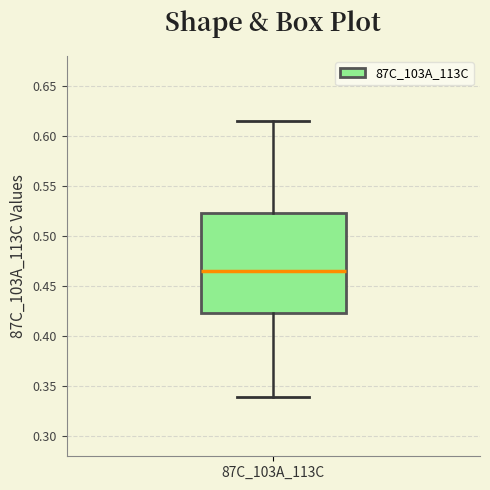

Read this box plot against the y-axis: the position of the median line, the range covered by the box, and the ends of both whiskers. The values are not printed on the chart, so give them approximately, as read against the axis.

median 0.465, box 0.425 to 0.525, whiskers 0.340 to 0.615